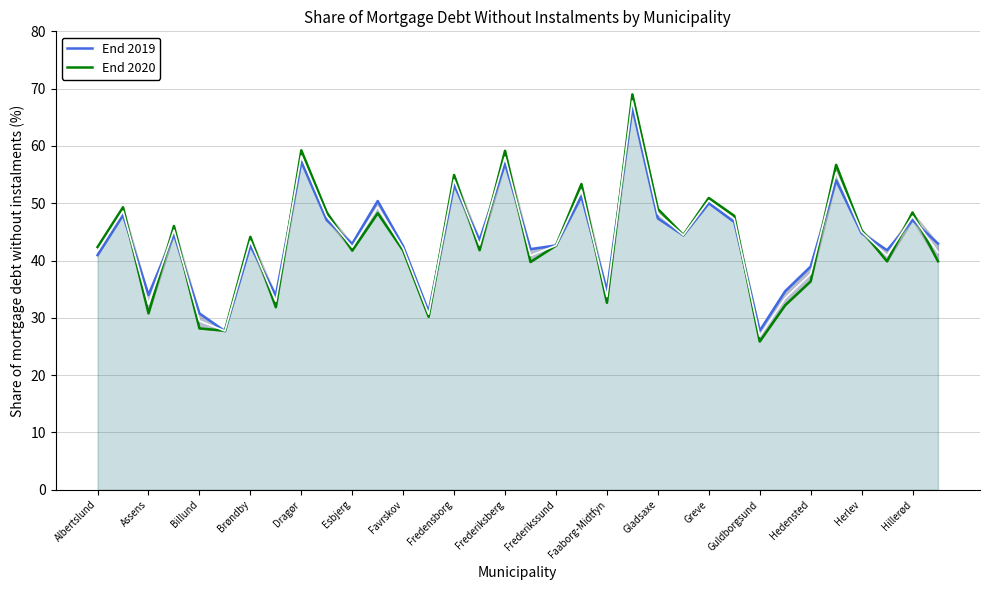

Rank the series by their maximum value, from highest to lowest.

End 2020, End 2019